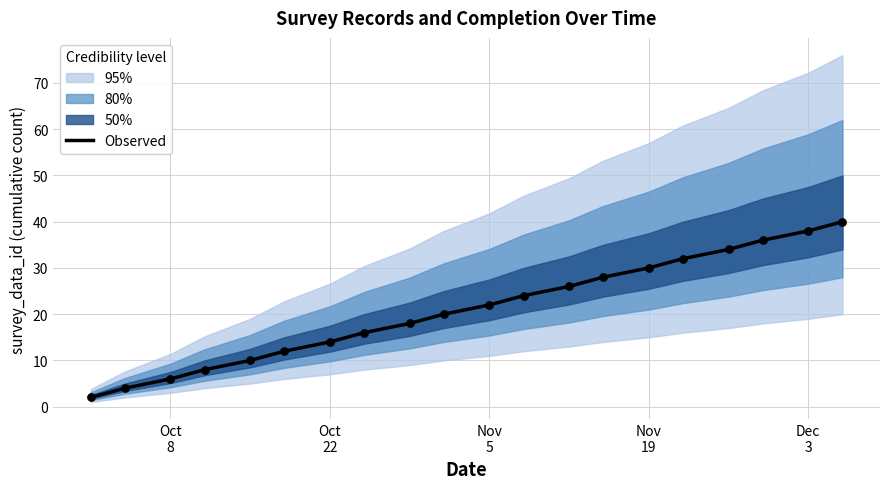

What is the maximum value for Observed?

40